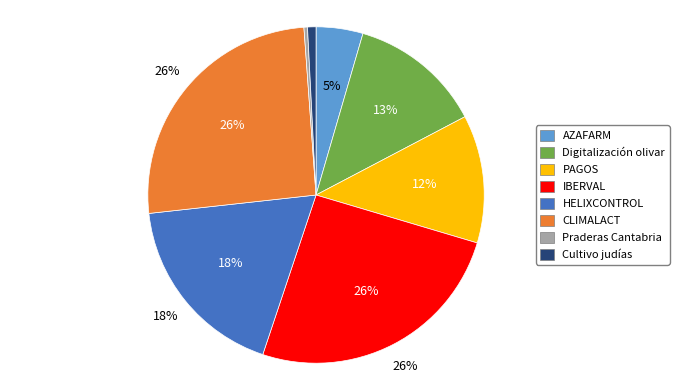

Count the number of slices in the pie.

8